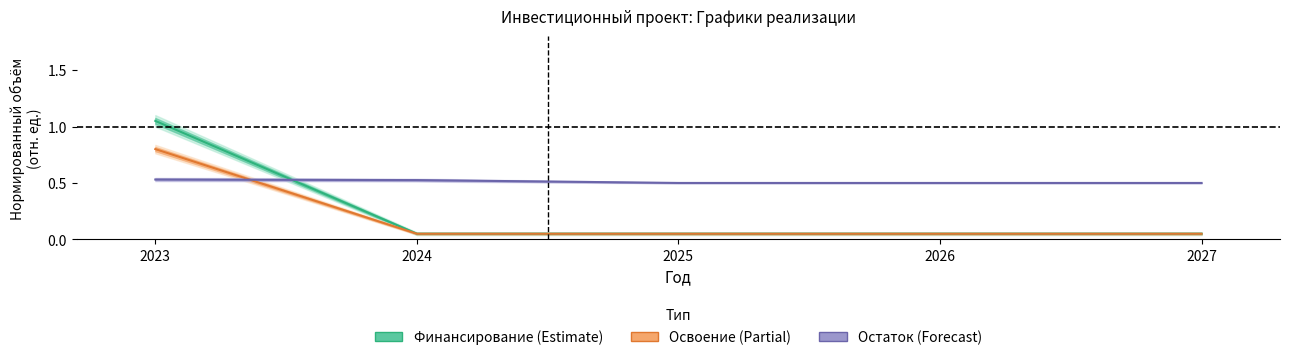

What is the lowest value of the Финансирование (Корректировка) series?

0.1